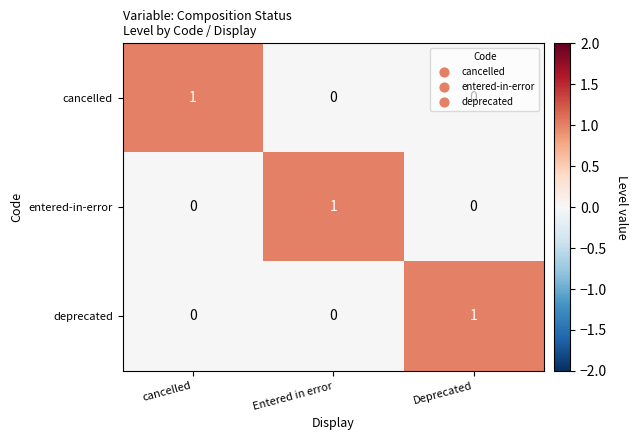

Is the value of entered-in-error at Entered in error greater than the value of cancelled at Deprecated?

Yes